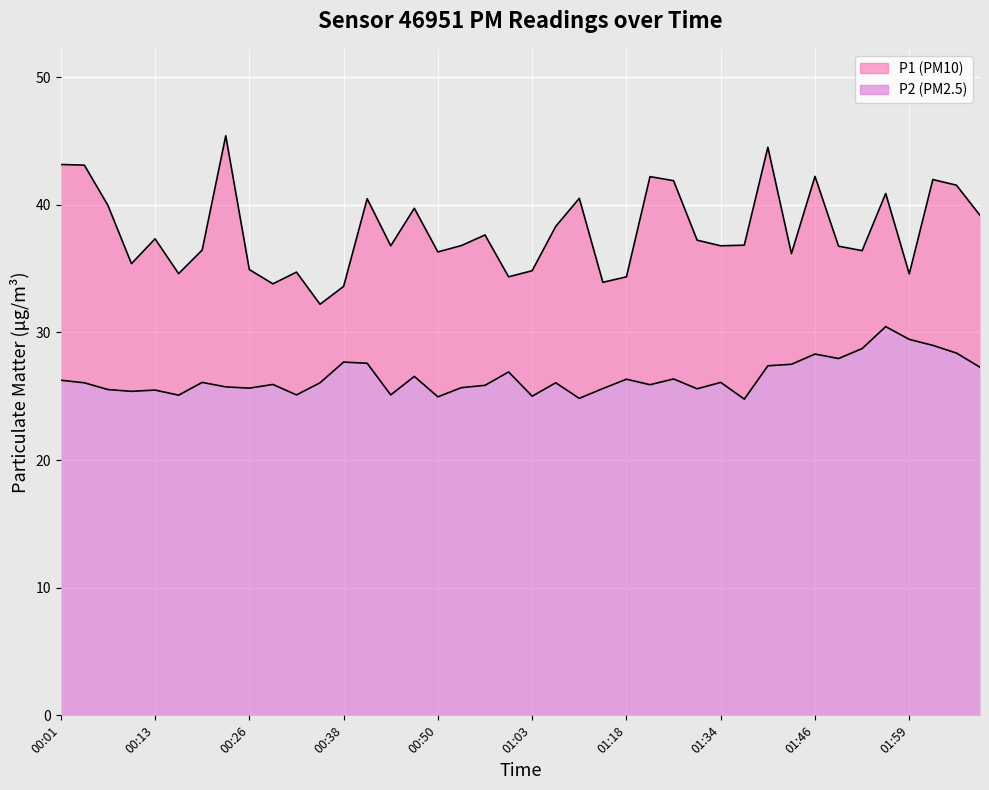

Where is P2 nearest to the value 27?

01:00